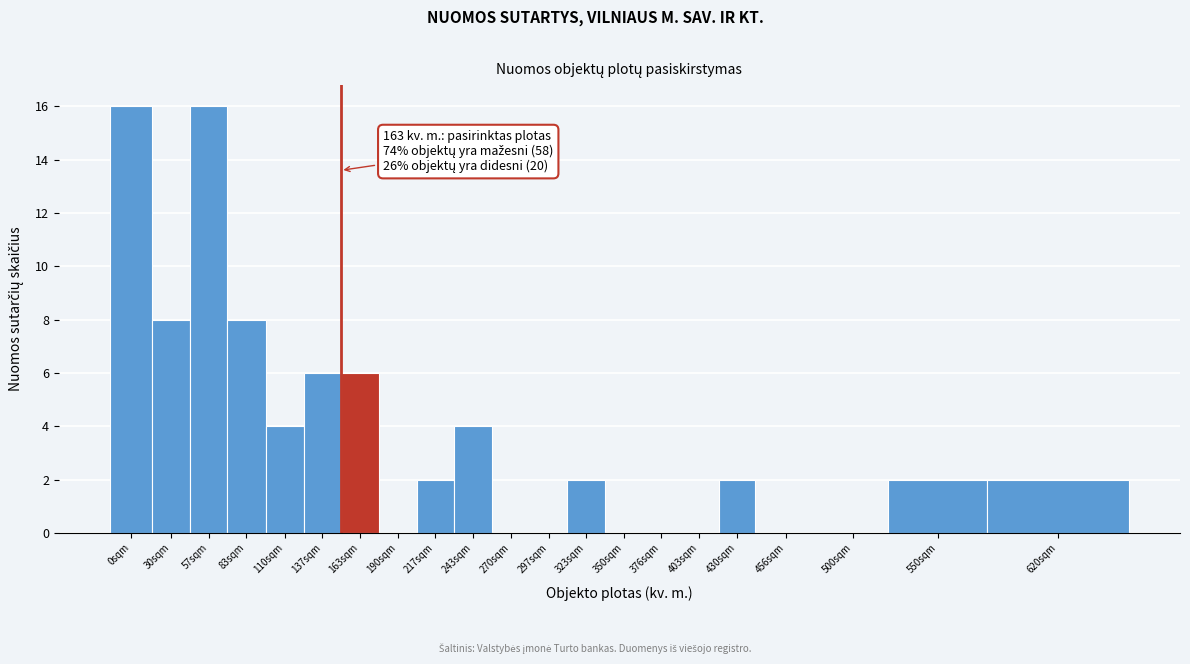

Reading right to left, list all the values displayed in this chart.

620sqm=2	550sqm=2	500sqm=0	456sqm=0	430sqm=2	403sqm=0	376sqm=0	350sqm=0	323sqm=2	297sqm=0	270sqm=0	243sqm=4	217sqm=2	190sqm=0	163sqm=6	137sqm=6	110sqm=4	83sqm=8	57sqm=16	30sqm=8	0sqm=16